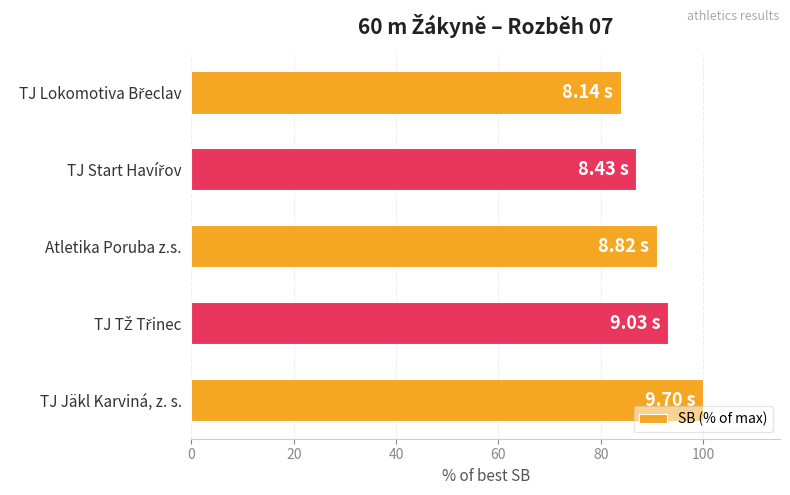

What is the label of the 3rd bar from the bottom?

Atletika Poruba z.s.